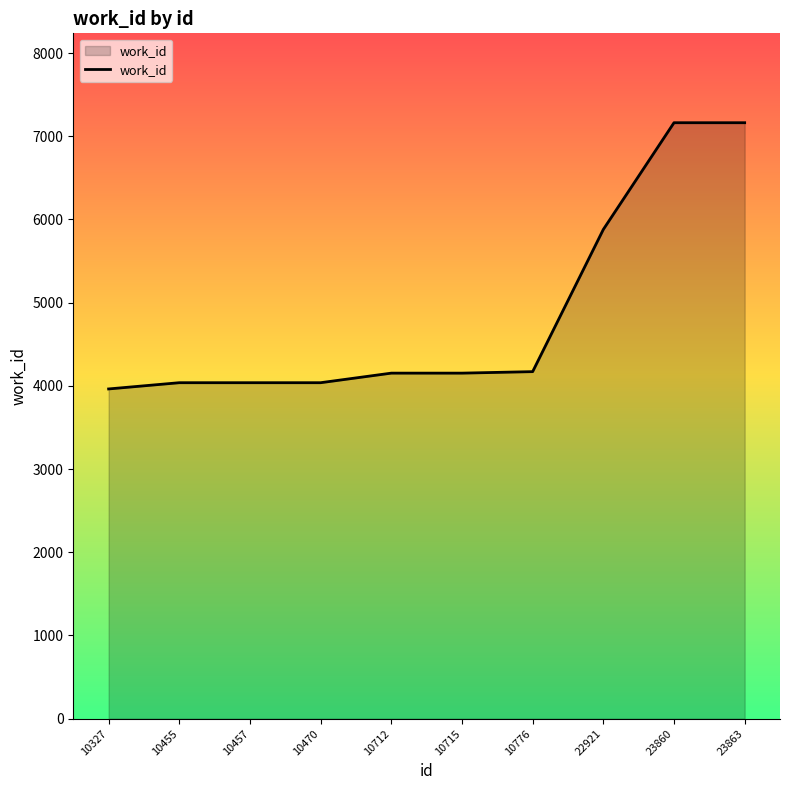

How many lines are shown in the chart?

1